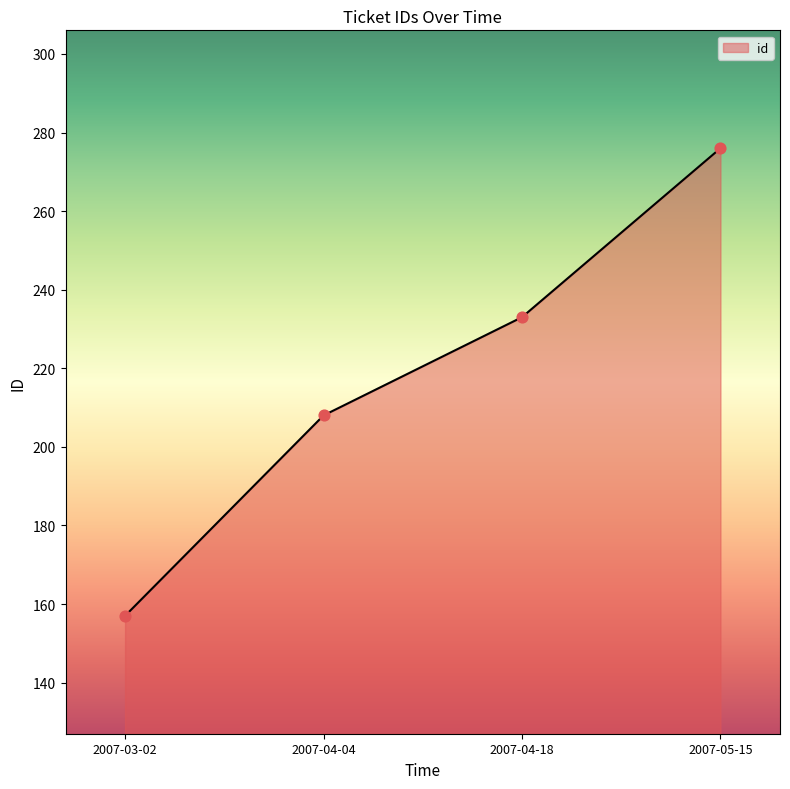

Between 2007-05-15 and 2007-03-02, which is larger?

2007-05-15